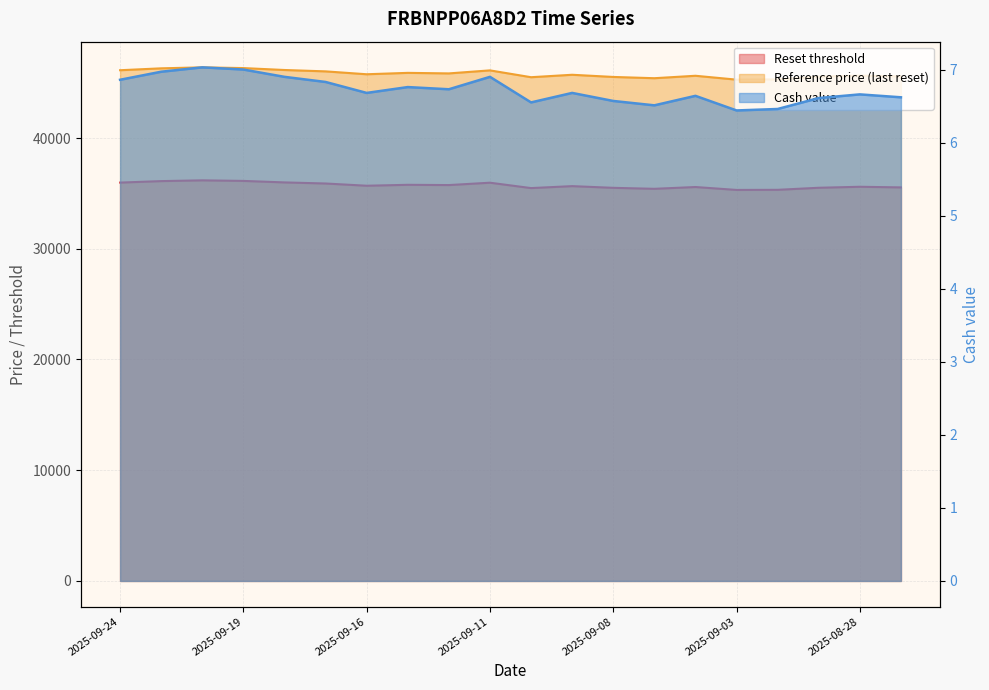

At which category does the chart reach its minimum across all series?

2025-09-03